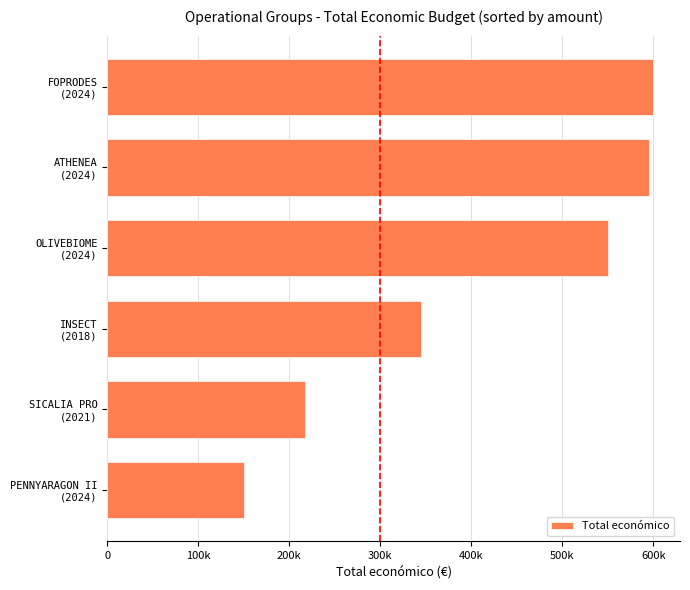

What is the greatest value displayed?

599211